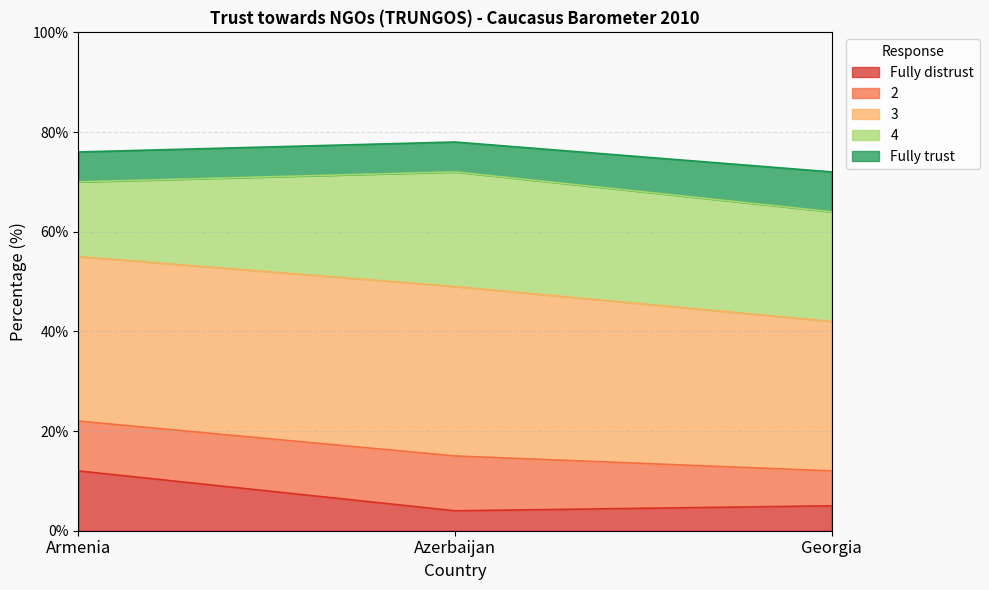

What is the difference between the maximum and minimum values in the Fully distrust series?

8